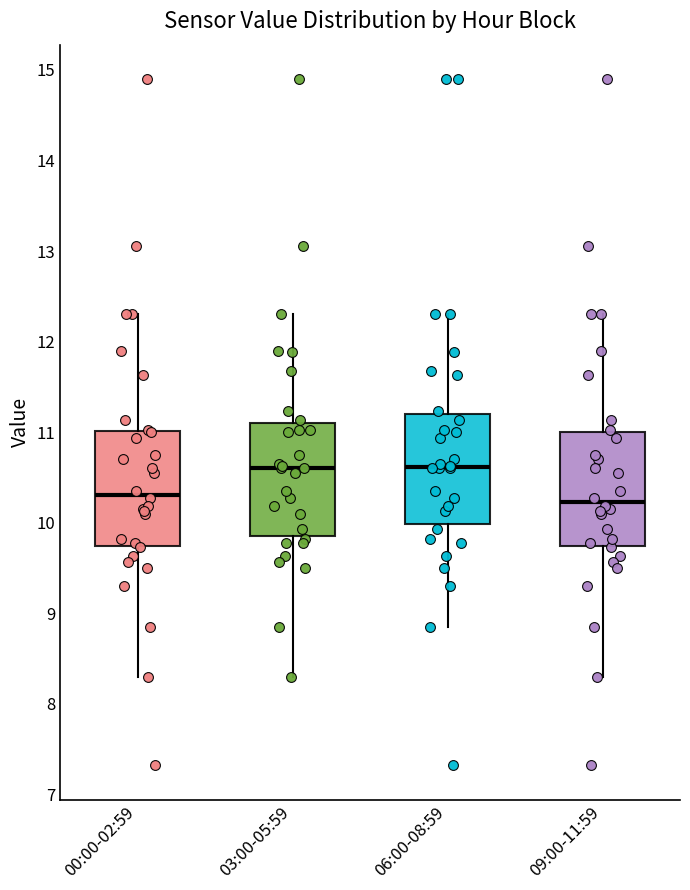

Where does the lower whisker of the box for 09:00-11:59 end on the y-axis? The values are not printed on the chart, so give them approximately, as read against the axis.

8.3